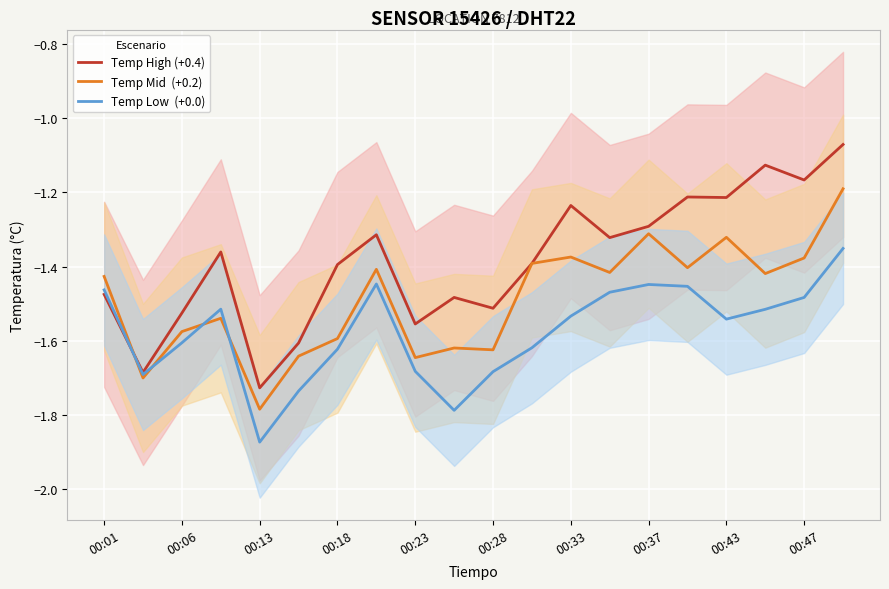

Does the chart display data point markers on the line(s)?

No